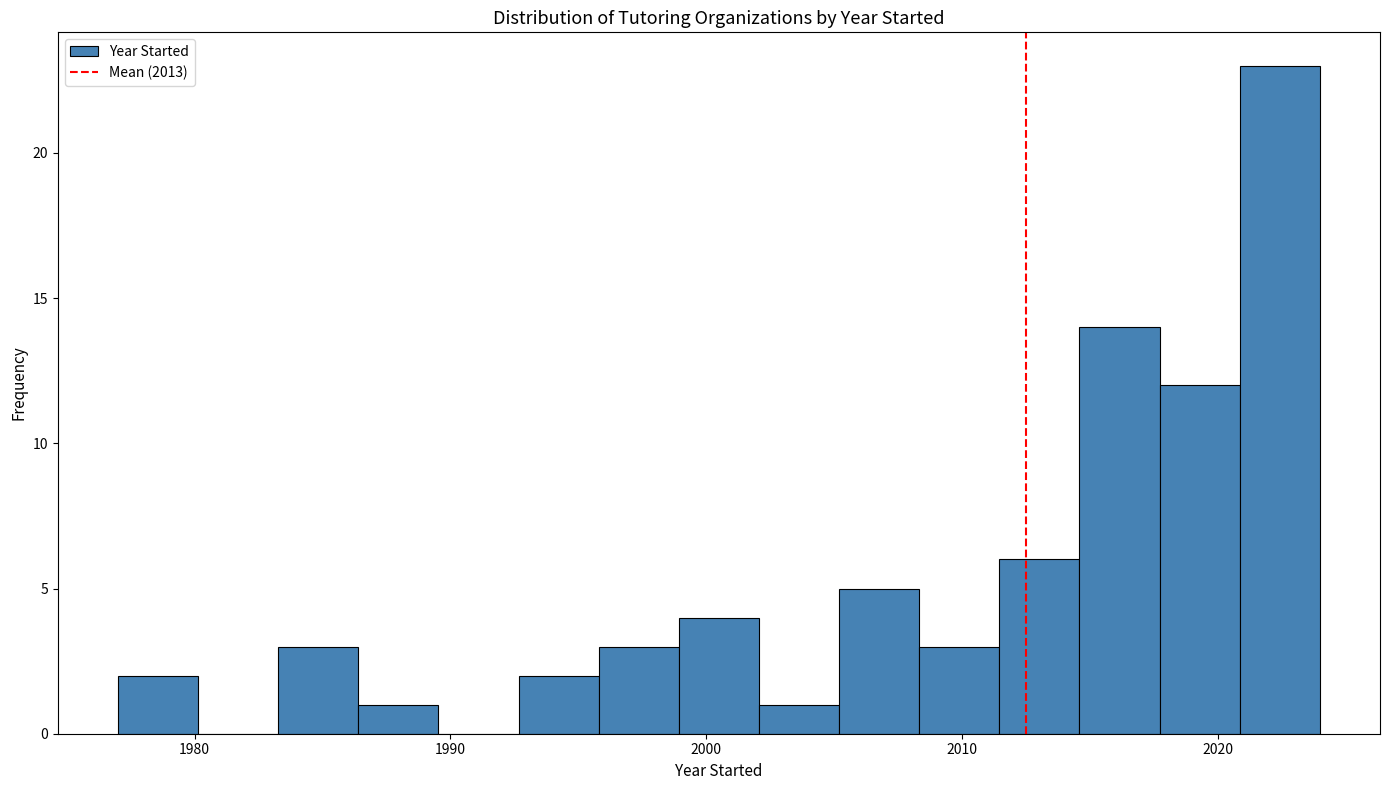

Around what value on the x-axis is the tallest bar? Give the approximate position of its centre, as read against the axis.

2022